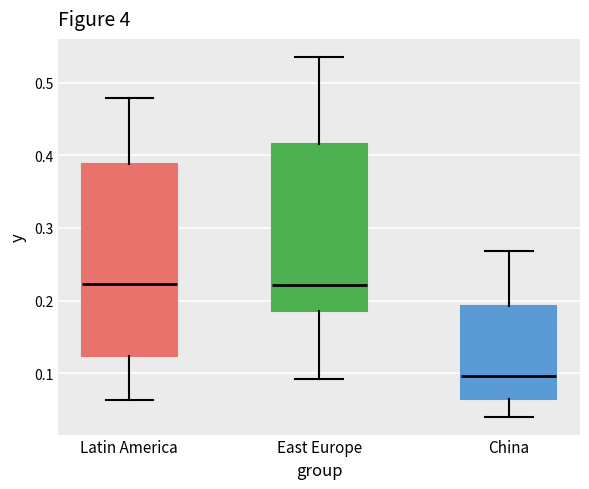

Reading left to right, transcribe this box plot: for each box, give where its median line is, the range the box spans, and where its two whiskers end, as read against the y-axis. The values are not printed on the chart, so give them approximately, as read against the axis.

Latin America: median 0.22, box 0.12 to 0.39, whiskers 0.06 to 0.48
East Europe: median 0.22, box 0.19 to 0.42, whiskers 0.09 to 0.54
China: median 0.10, box 0.06 to 0.19, whiskers 0.04 to 0.27